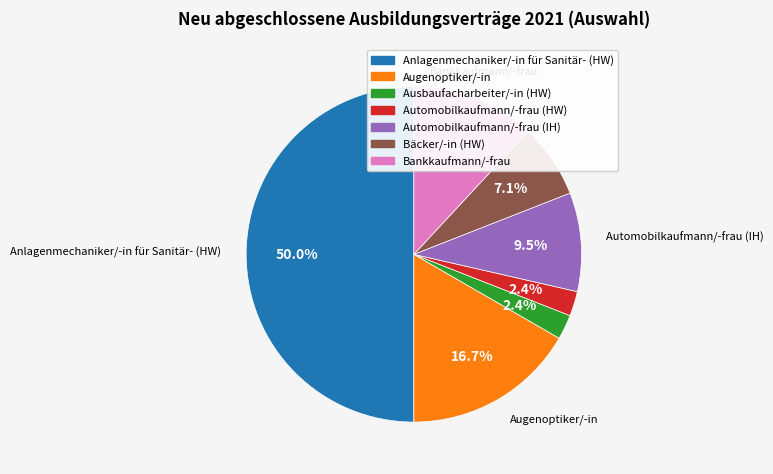

To the nearest percent, what is the difference between the largest and smallest slice percentages?

48%